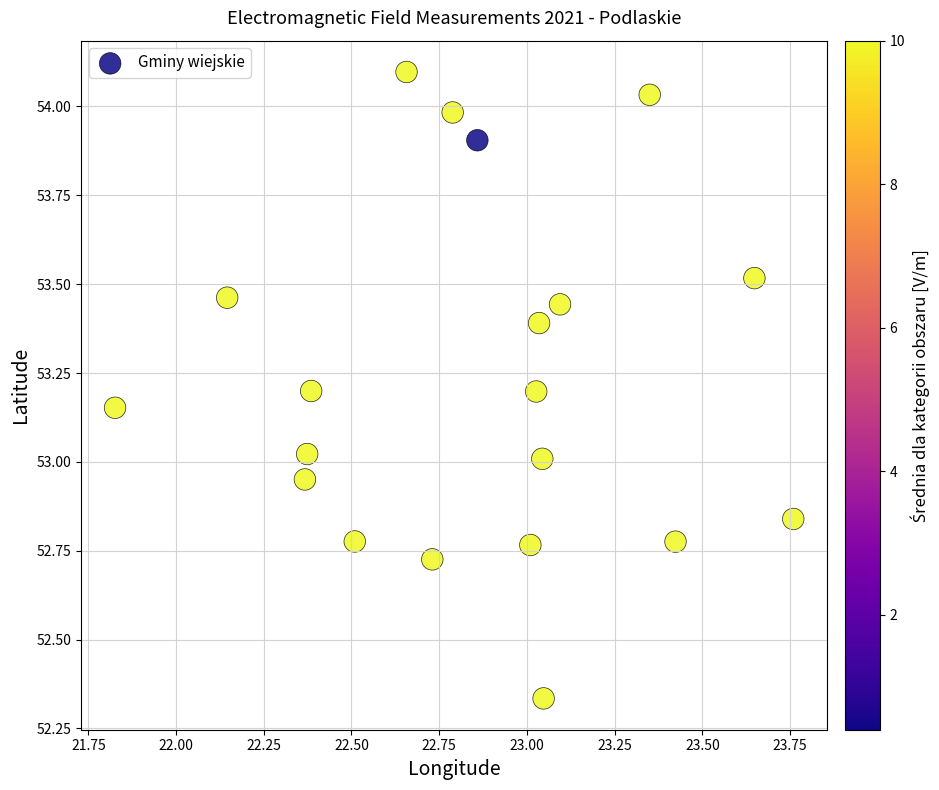

What is the range of X values (max minus min)?

1.9